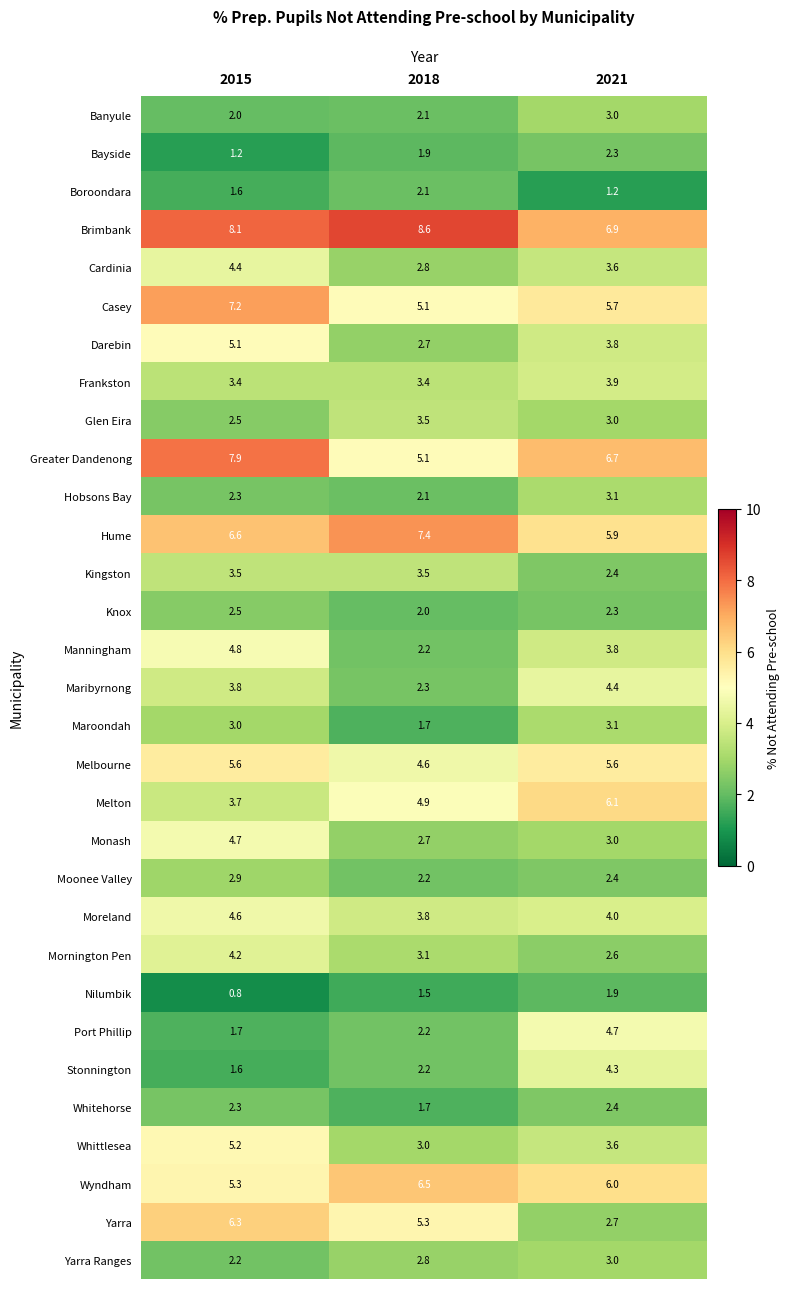

Which series has the largest range (max minus min)?

Yarra